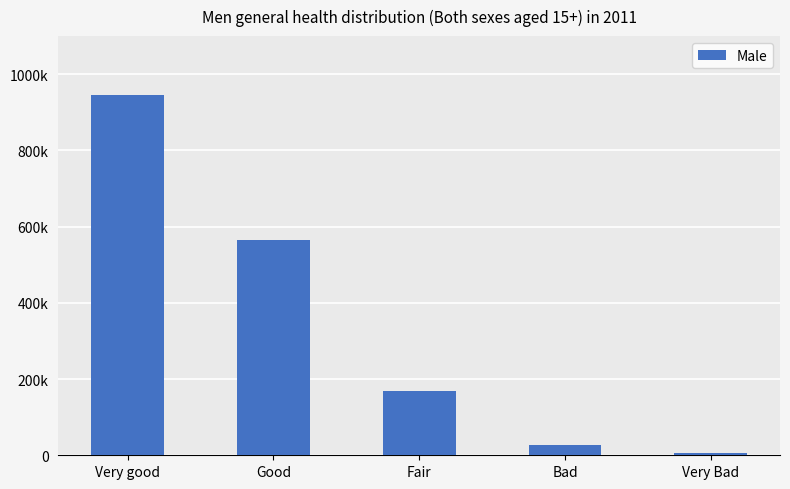

Is it true that the value at Fair is 168926?

True